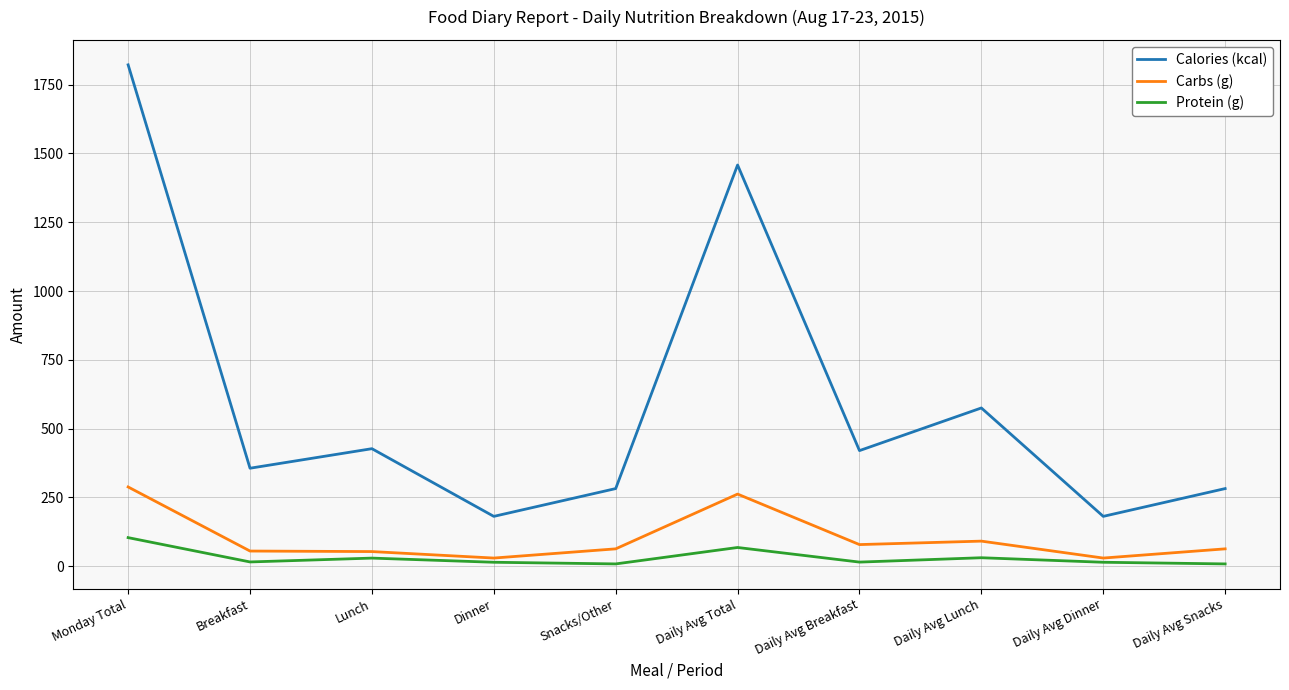

What position from the left is Dinner?

4